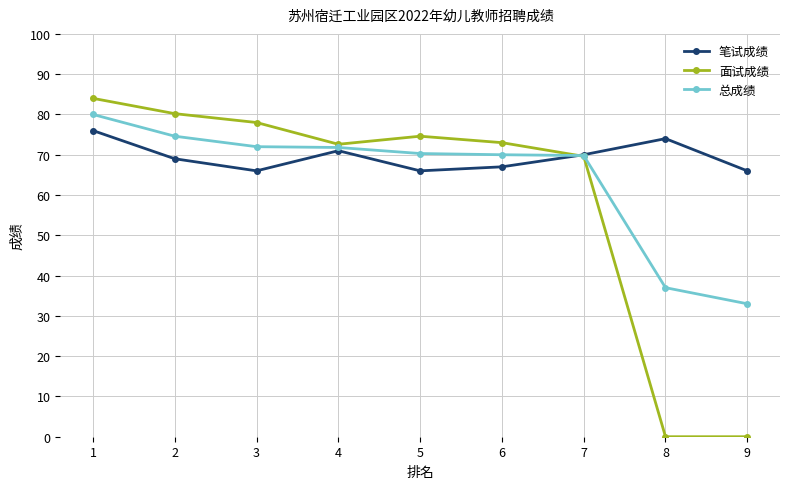

After their last crossing, which series has the higher values: 面试成绩 or 笔试成绩?

笔试成绩